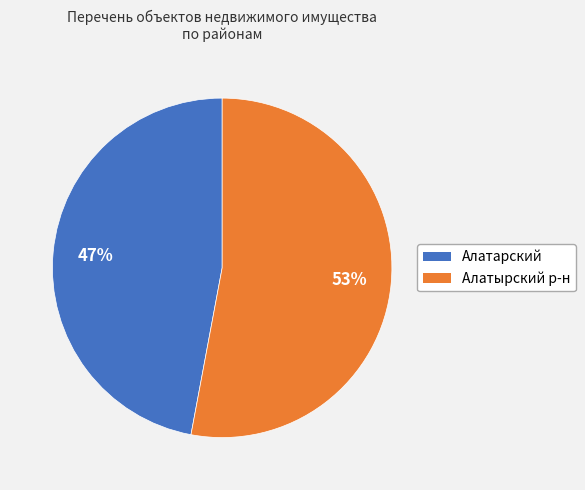

Which category has the smallest portion of the pie?

Алатарский